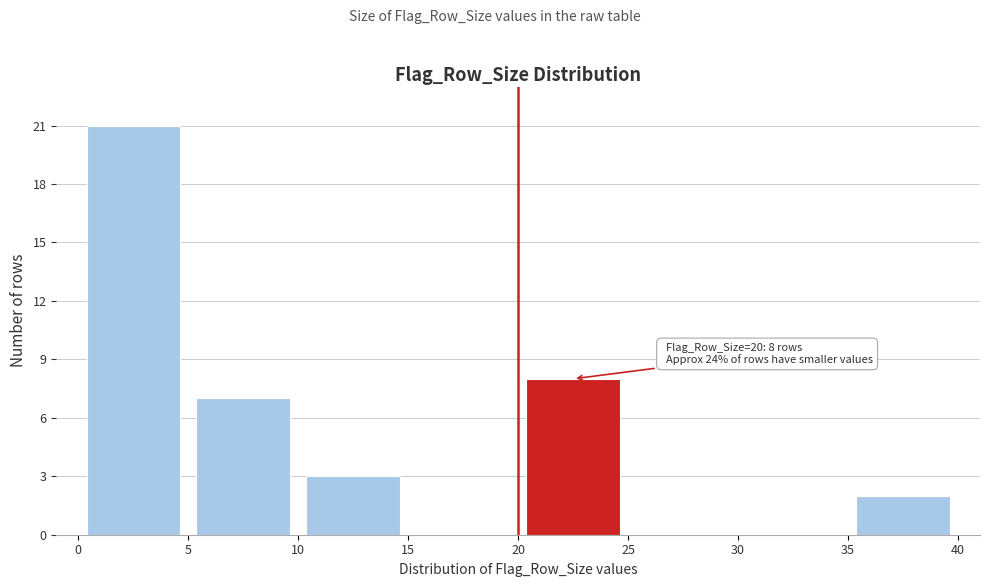

Which range on the x-axis has the tallest bar?

0 to 5